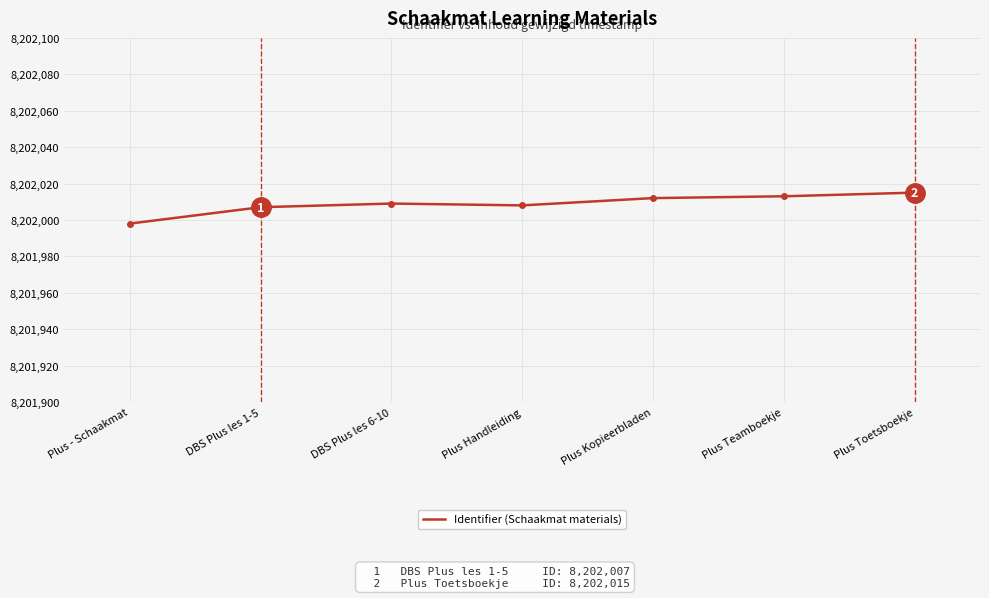

What position from the left is Plus Teamboekje?

6